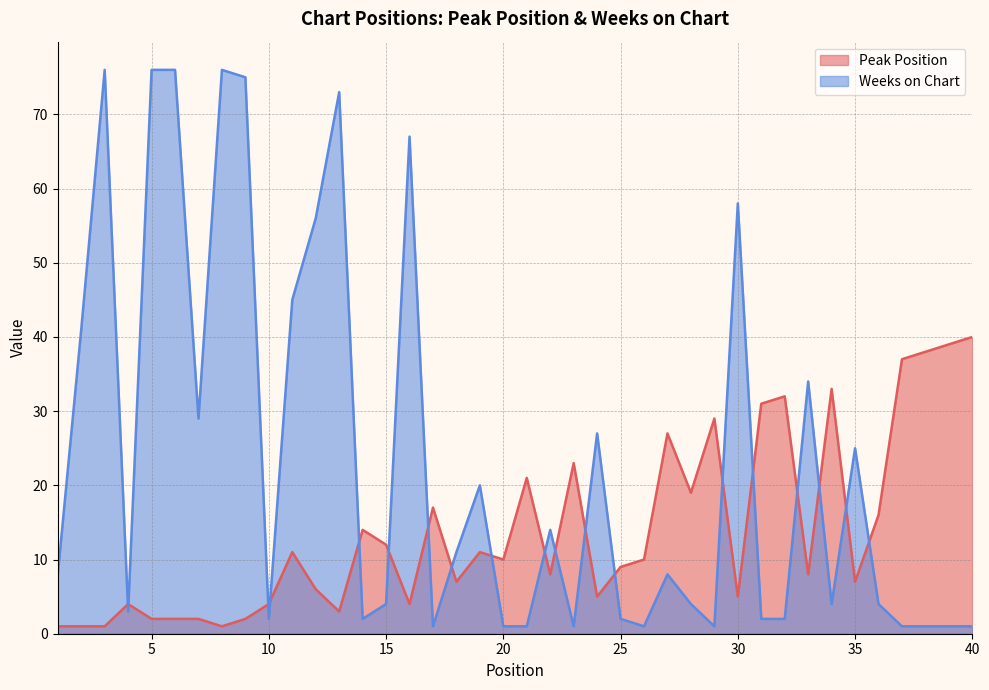

What is the difference between the highest and lowest values at 39?

38